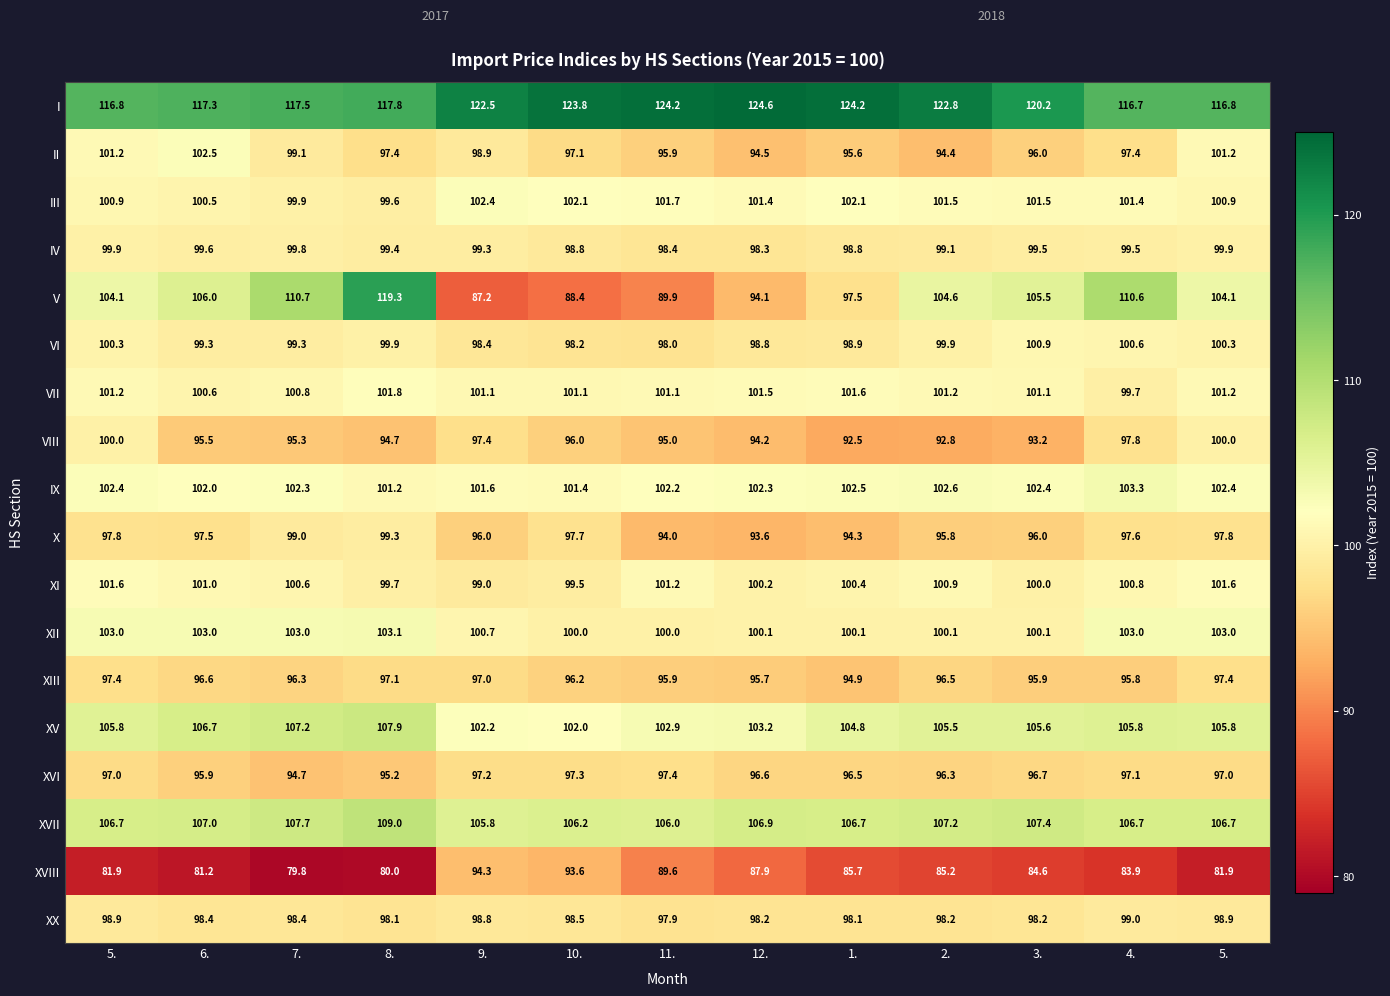

What is the smallest value displayed?

79.8